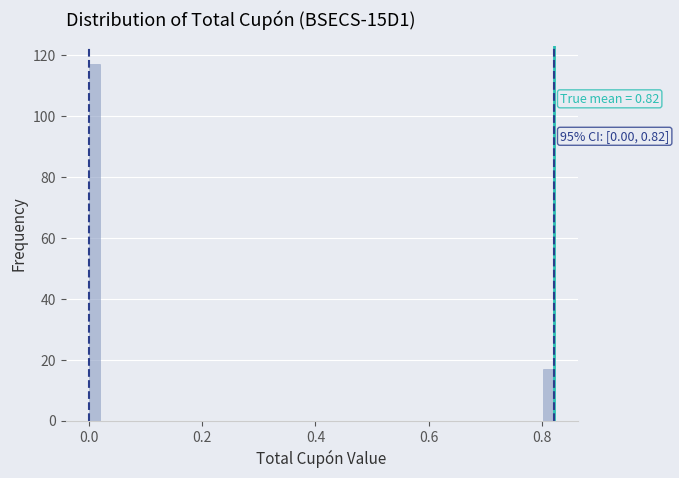

Around what value on the x-axis is the tallest bar? Give the approximate position of its centre, as read against the axis.

0.02